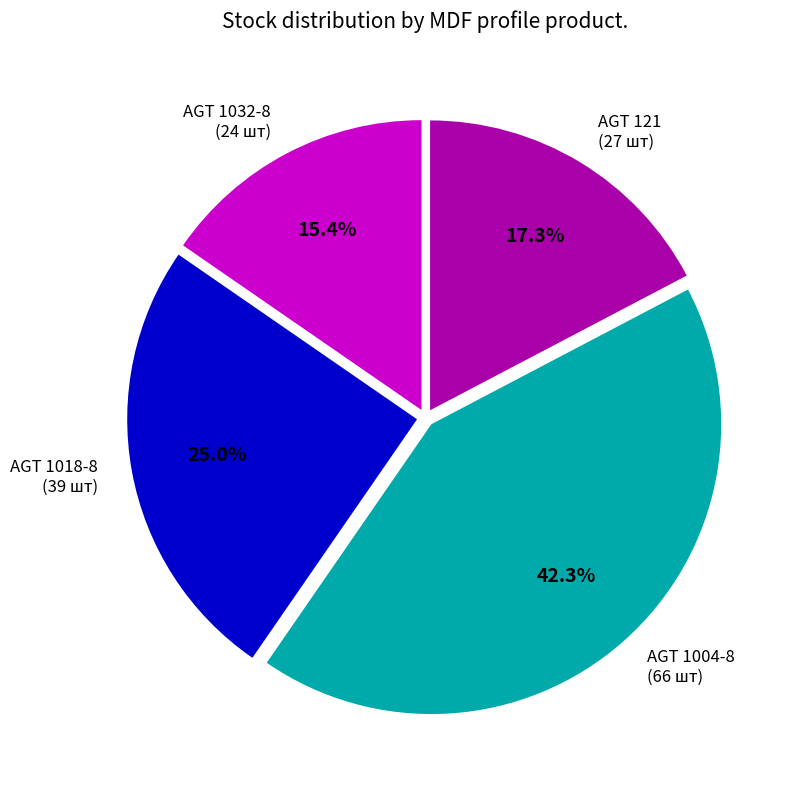

Is there a majority slice in this chart?

No